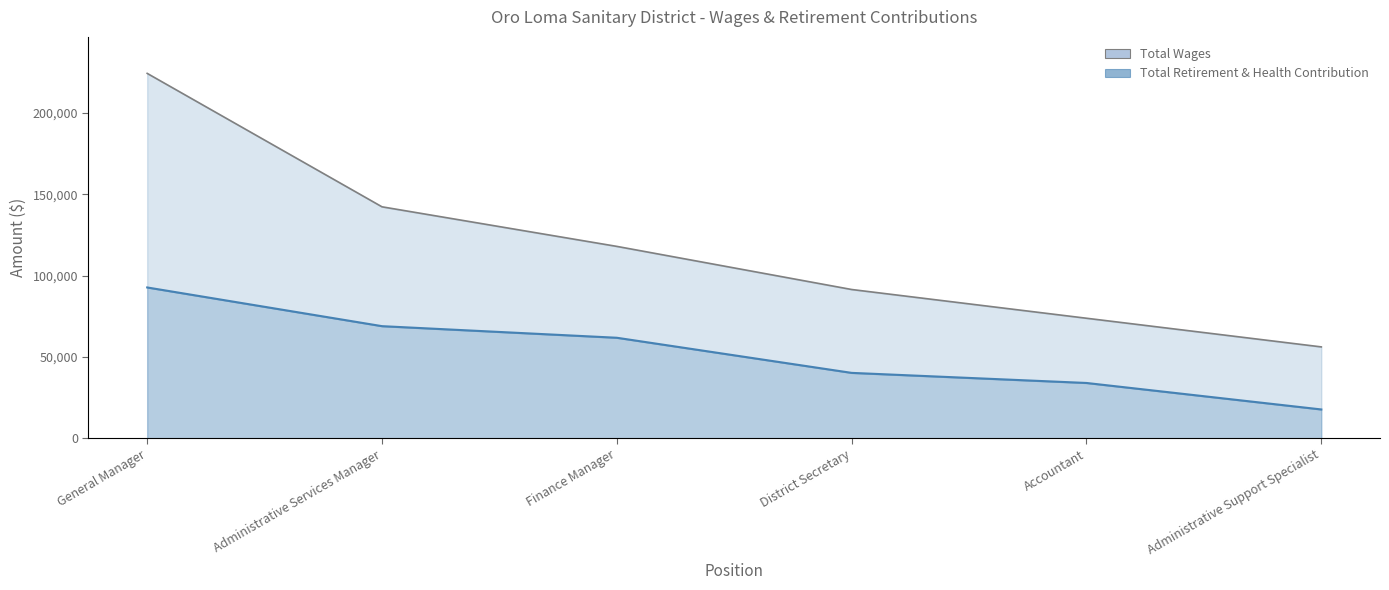

What is the label of the 6th point from the left?

Administrative Support Specialist